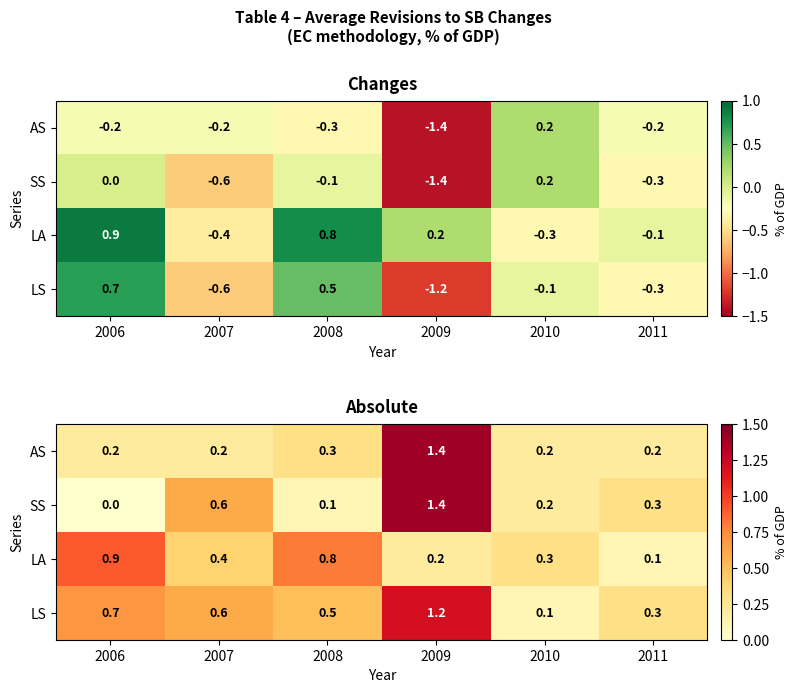

What is the difference between the LA values at 2008 and 2007?

0.4